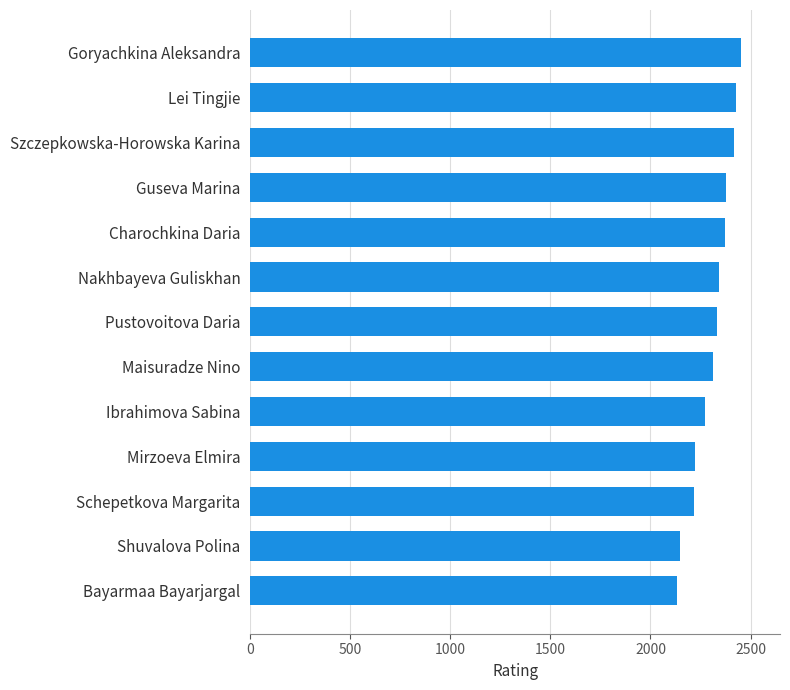

What is the change in value from Mirzoeva Elmira to Pustovoitova Daria?

+114